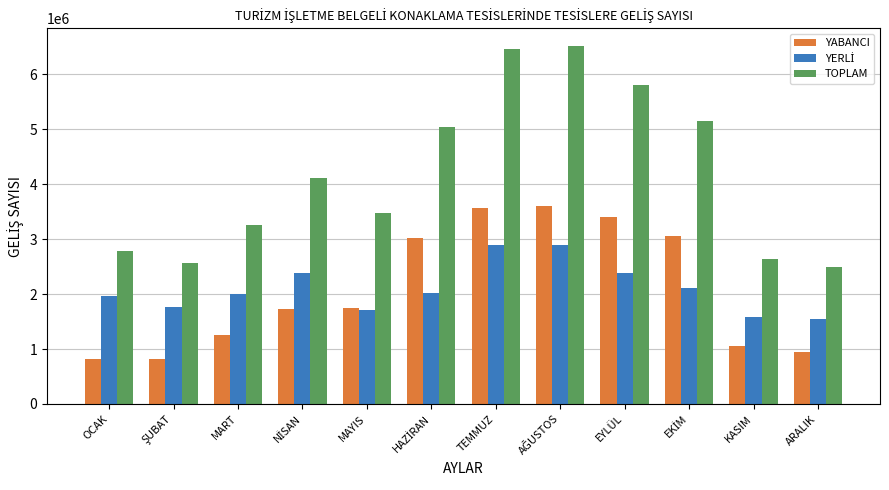

The value of TOPLAM at TEMMUZ is 10271073. True or false?

False